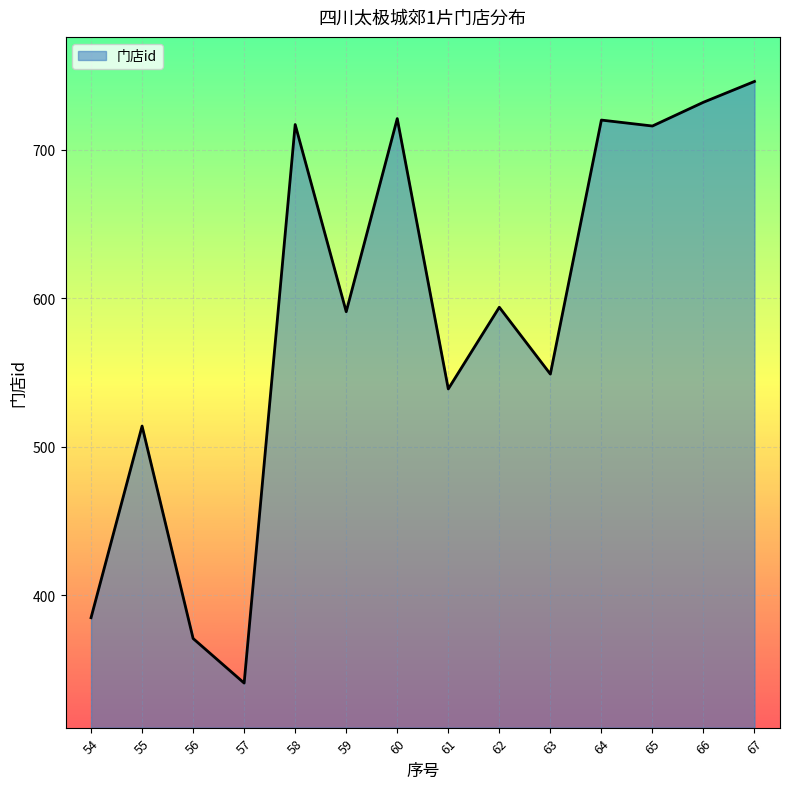

Where is the first local minimum?

57